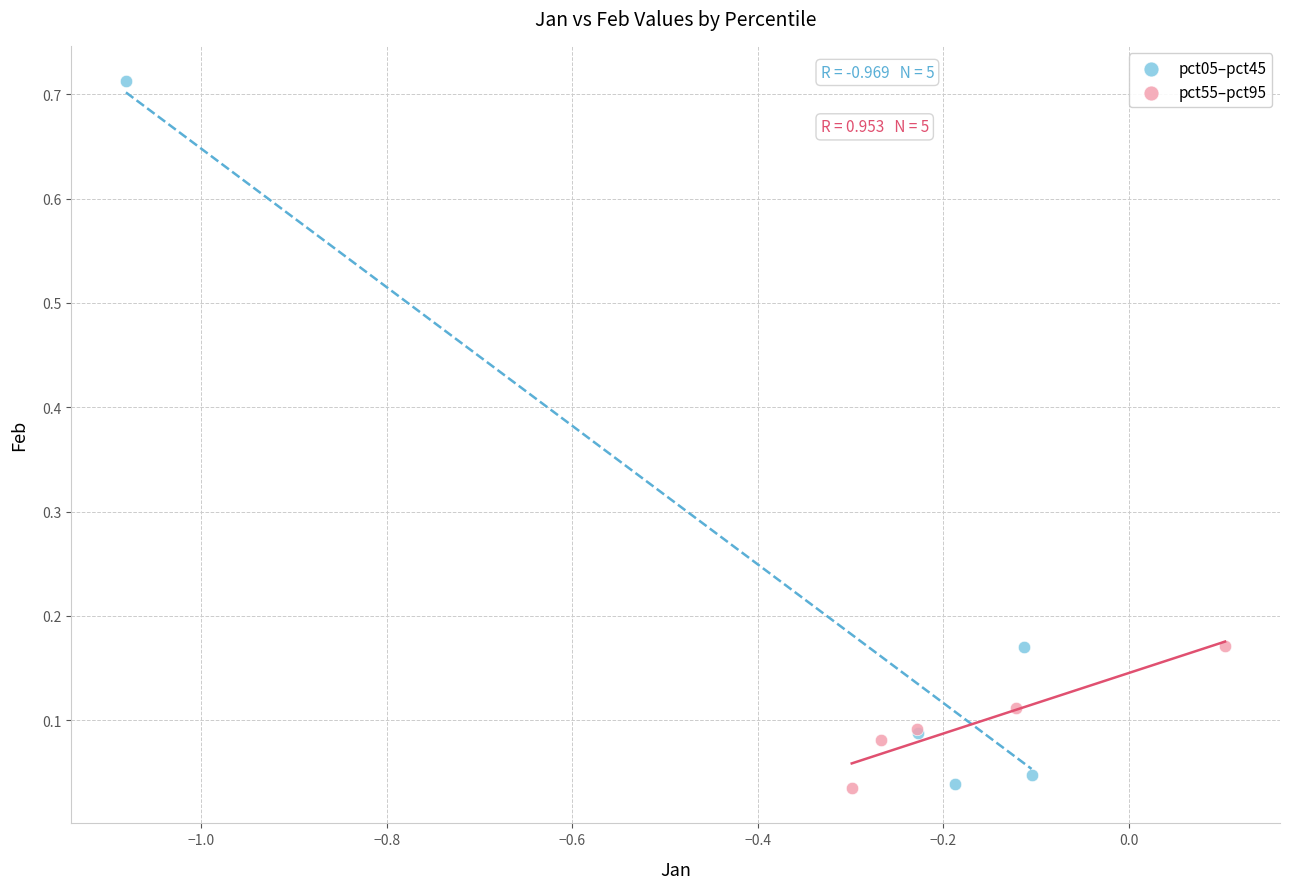

Which series has the widest spread of Y values?

pct05–pct45